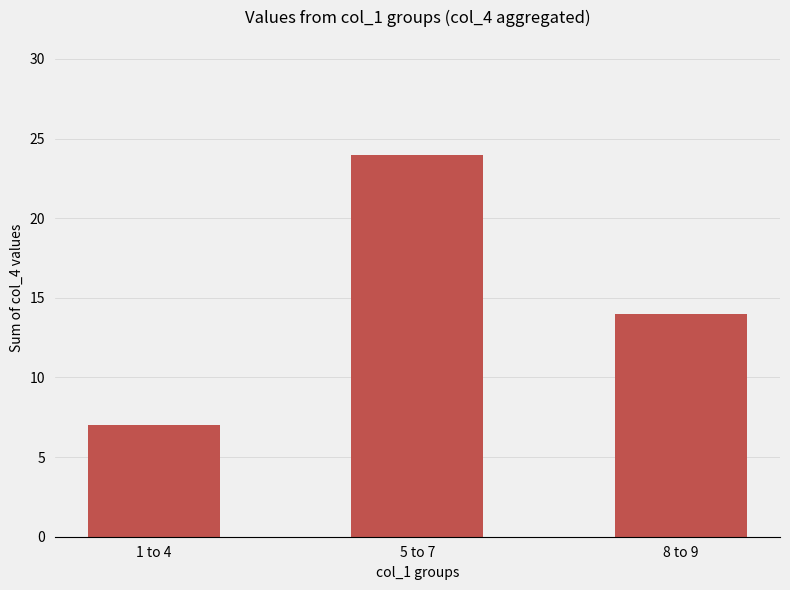

How many bars are there in total?

3